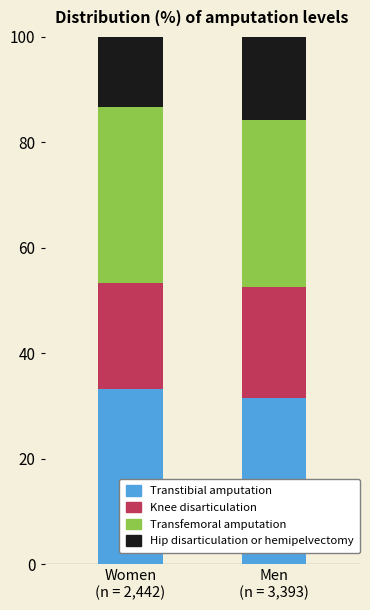

How many bars are there in total?

2